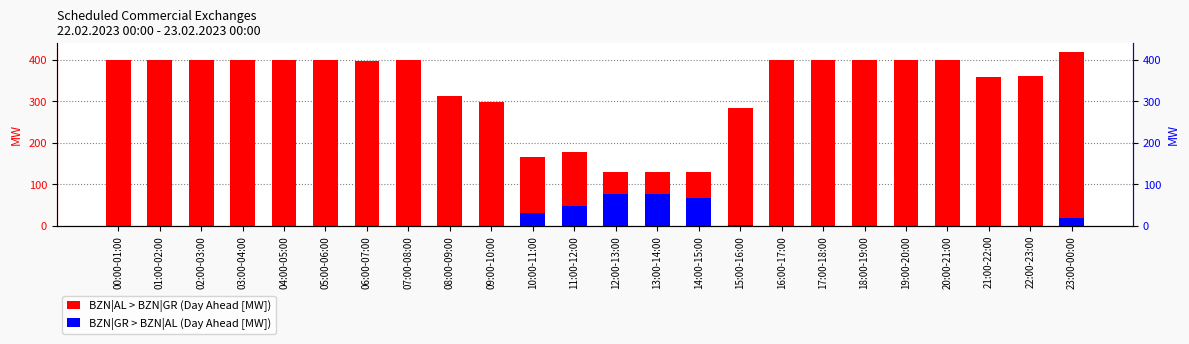

Which series has the largest range (max minus min)?

BZN|AL > BZN|GR (Day Ahead [MW])